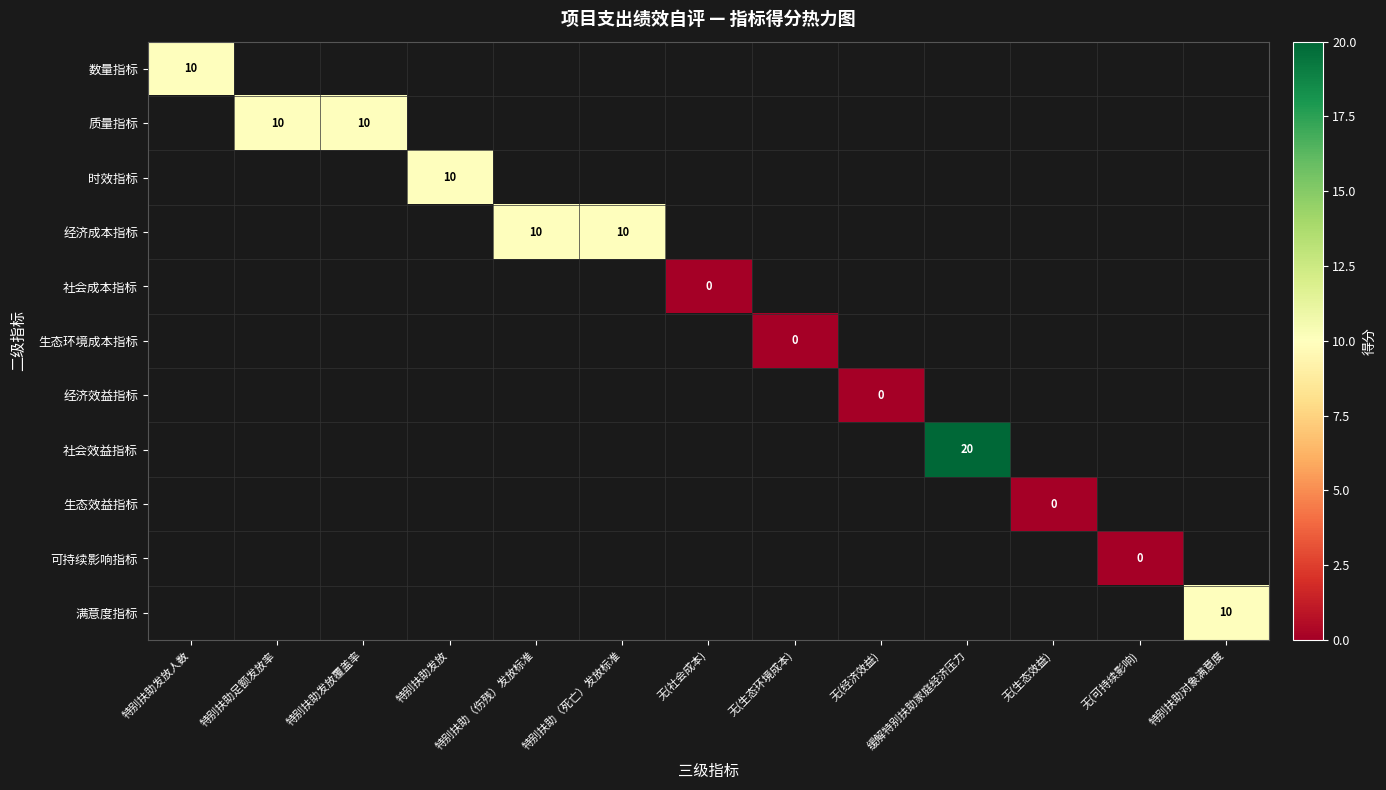

The 时效指标 series shows 10 at 特别扶助发放. True or false?

True